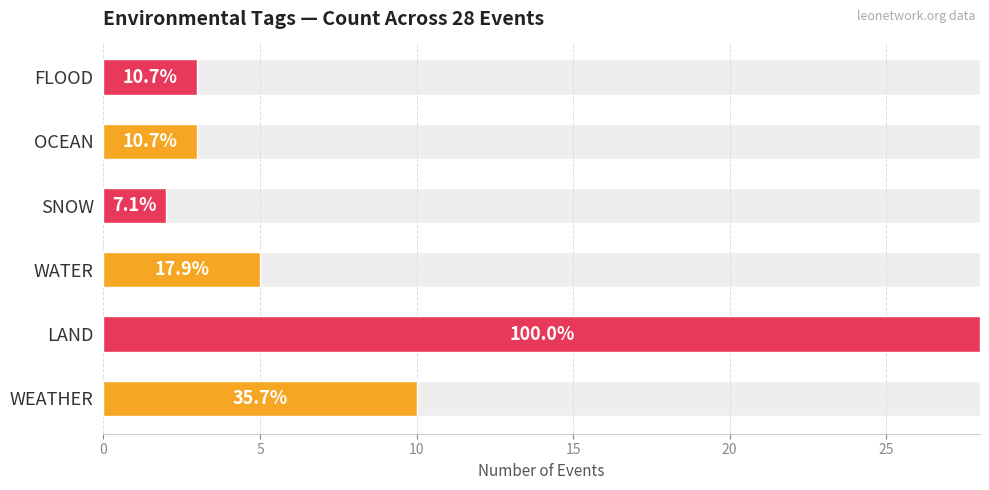

What is the average value?

8